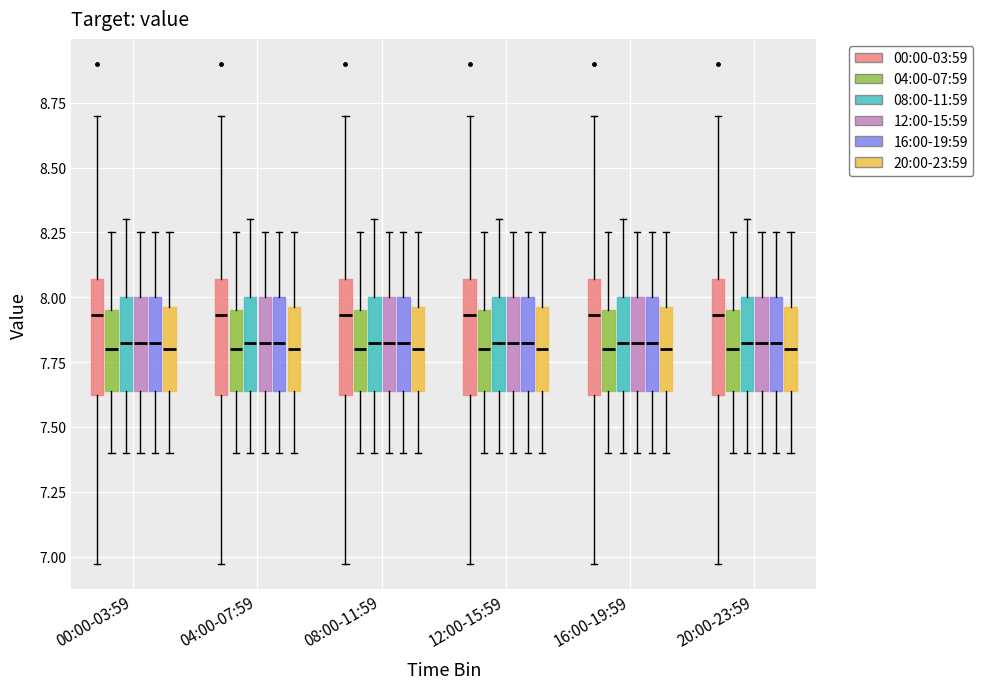

Reading left to right, read every box against the y-axis: the position of its median line, the range the box covers, and the ends of its whiskers. The values are not printed on the chart, so give them approximately, as read against the axis.

00:00-03:59 (00:00-03:59): median 7.95, box 7.60 to 8.05, whiskers 6.95 to 8.70
00:00-03:59 (04:00-07:59): median 7.80, box 7.65 to 7.95, whiskers 7.40 to 8.25
00:00-03:59 (08:00-11:59): median 7.85, box 7.65 to 8.00, whiskers 7.40 to 8.30
00:00-03:59 (12:00-15:59): median 7.85, box 7.65 to 8.00, whiskers 7.40 to 8.25
00:00-03:59 (16:00-19:59): median 7.85, box 7.65 to 8.00, whiskers 7.40 to 8.25
00:00-03:59 (20:00-23:59): median 7.80, box 7.65 to 7.95, whiskers 7.40 to 8.25
04:00-07:59 (00:00-03:59): median 7.95, box 7.60 to 8.05, whiskers 6.95 to 8.70
04:00-07:59 (04:00-07:59): median 7.80, box 7.65 to 7.95, whiskers 7.40 to 8.25
04:00-07:59 (08:00-11:59): median 7.85, box 7.65 to 8.00, whiskers 7.40 to 8.30
04:00-07:59 (12:00-15:59): median 7.85, box 7.65 to 8.00, whiskers 7.40 to 8.25
04:00-07:59 (16:00-19:59): median 7.85, box 7.65 to 8.00, whiskers 7.40 to 8.25
04:00-07:59 (20:00-23:59): median 7.80, box 7.65 to 7.95, whiskers 7.40 to 8.25
08:00-11:59 (00:00-03:59): median 7.95, box 7.60 to 8.05, whiskers 6.95 to 8.70
08:00-11:59 (04:00-07:59): median 7.80, box 7.65 to 7.95, whiskers 7.40 to 8.25
08:00-11:59 (08:00-11:59): median 7.85, box 7.65 to 8.00, whiskers 7.40 to 8.30
08:00-11:59 (12:00-15:59): median 7.85, box 7.65 to 8.00, whiskers 7.40 to 8.25
08:00-11:59 (16:00-19:59): median 7.85, box 7.65 to 8.00, whiskers 7.40 to 8.25
08:00-11:59 (20:00-23:59): median 7.80, box 7.65 to 7.95, whiskers 7.40 to 8.25
12:00-15:59 (00:00-03:59): median 7.95, box 7.60 to 8.05, whiskers 6.95 to 8.70
12:00-15:59 (04:00-07:59): median 7.80, box 7.65 to 7.95, whiskers 7.40 to 8.25
12:00-15:59 (08:00-11:59): median 7.85, box 7.65 to 8.00, whiskers 7.40 to 8.30
12:00-15:59 (12:00-15:59): median 7.85, box 7.65 to 8.00, whiskers 7.40 to 8.25
12:00-15:59 (16:00-19:59): median 7.85, box 7.65 to 8.00, whiskers 7.40 to 8.25
12:00-15:59 (20:00-23:59): median 7.80, box 7.65 to 7.95, whiskers 7.40 to 8.25
16:00-19:59 (00:00-03:59): median 7.95, box 7.60 to 8.05, whiskers 6.95 to 8.70
16:00-19:59 (04:00-07:59): median 7.80, box 7.65 to 7.95, whiskers 7.40 to 8.25
16:00-19:59 (08:00-11:59): median 7.85, box 7.65 to 8.00, whiskers 7.40 to 8.30
16:00-19:59 (12:00-15:59): median 7.85, box 7.65 to 8.00, whiskers 7.40 to 8.25
16:00-19:59 (16:00-19:59): median 7.85, box 7.65 to 8.00, whiskers 7.40 to 8.25
16:00-19:59 (20:00-23:59): median 7.80, box 7.65 to 7.95, whiskers 7.40 to 8.25
20:00-23:59 (00:00-03:59): median 7.95, box 7.60 to 8.05, whiskers 6.95 to 8.70
20:00-23:59 (04:00-07:59): median 7.80, box 7.65 to 7.95, whiskers 7.40 to 8.25
20:00-23:59 (08:00-11:59): median 7.85, box 7.65 to 8.00, whiskers 7.40 to 8.30
20:00-23:59 (12:00-15:59): median 7.85, box 7.65 to 8.00, whiskers 7.40 to 8.25
20:00-23:59 (16:00-19:59): median 7.85, box 7.65 to 8.00, whiskers 7.40 to 8.25
20:00-23:59 (20:00-23:59): median 7.80, box 7.65 to 7.95, whiskers 7.40 to 8.25